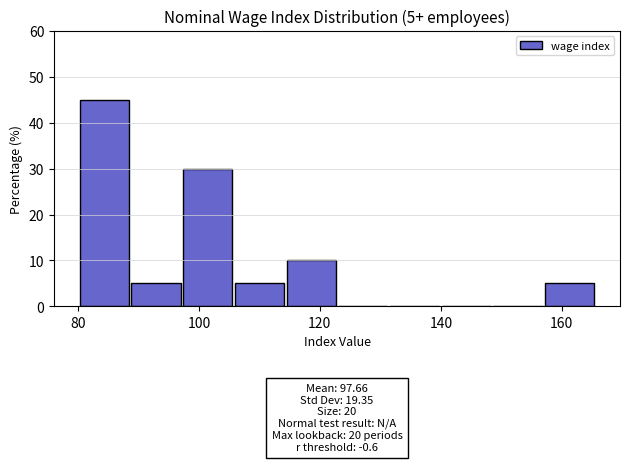

Over which range of the x-axis is the bar tallest?

80 to 88